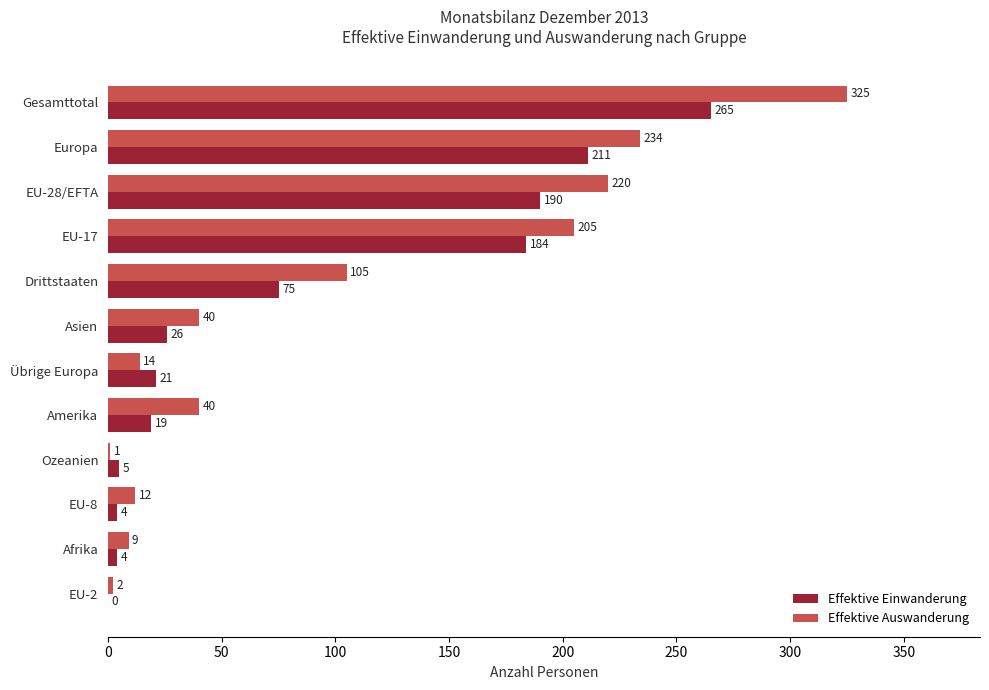

How many categories are shown in the chart?

12